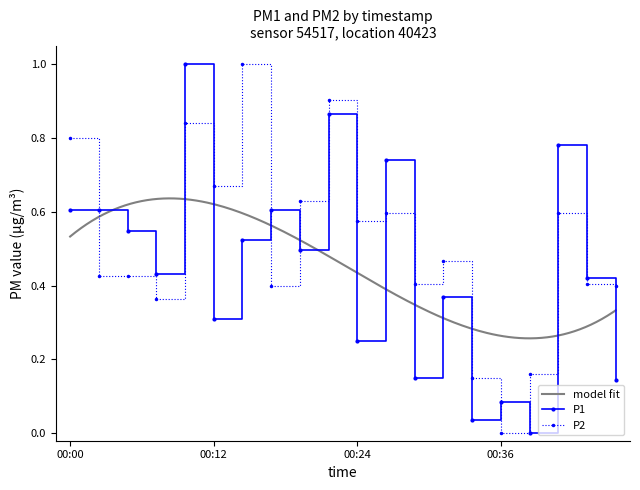

List the labels in order of P2 value, largest first.

00:14, 00:22, 00:09, 00:00, 00:12, 00:19, 00:26, 00:41, 00:24, 00:31, 00:02, 00:04, 00:29, 00:44, 00:17, 00:46, 00:07, 00:39, 00:34, 00:36